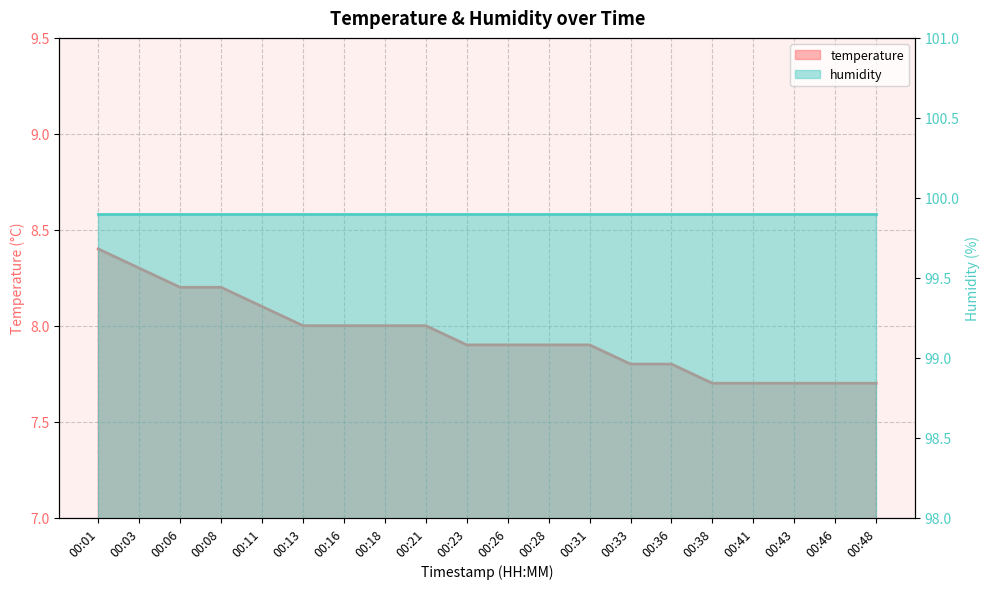

List the labels in order of value, smallest first.

00:38, 00:41, 00:43, 00:46, 00:48, 00:33, 00:36, 00:23, 00:26, 00:28, 00:31, 00:13, 00:16, 00:18, 00:21, 00:11, 00:06, 00:08, 00:03, 00:01